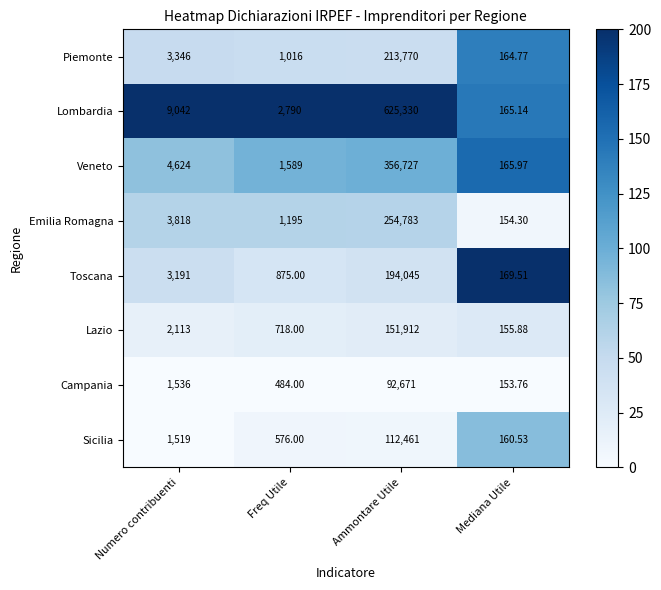

At how many categories does at least one series exceed 198?

3